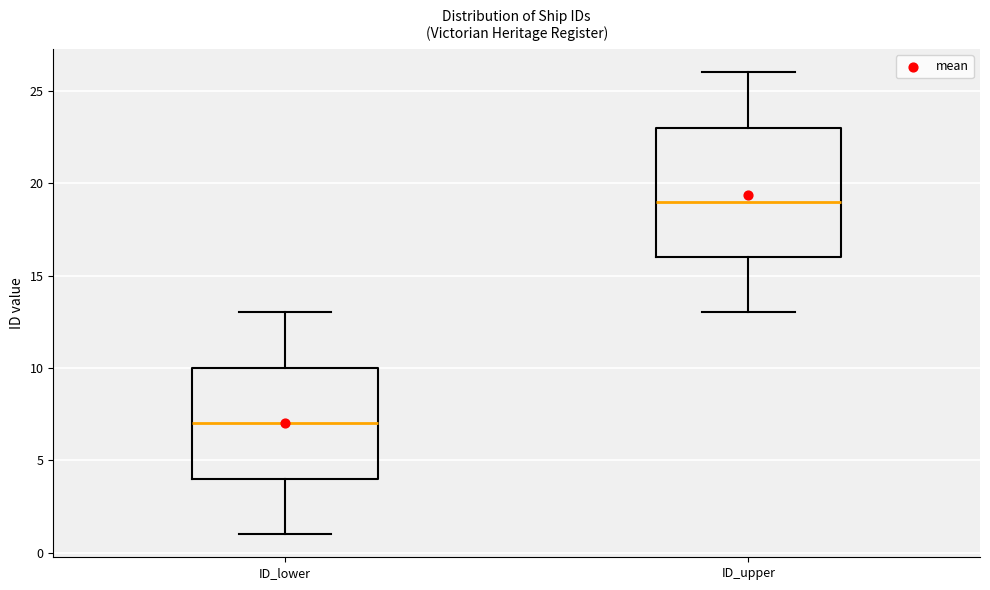

Reading left to right, read every box against the y-axis: the position of its median line, the range the box covers, and the ends of its whiskers. The values are not printed on the chart, so give them approximately, as read against the axis.

ID_lower: median 7, box 4 to 10, whiskers 1 to 13
ID_upper: median 19, box 16 to 23, whiskers 13 to 26